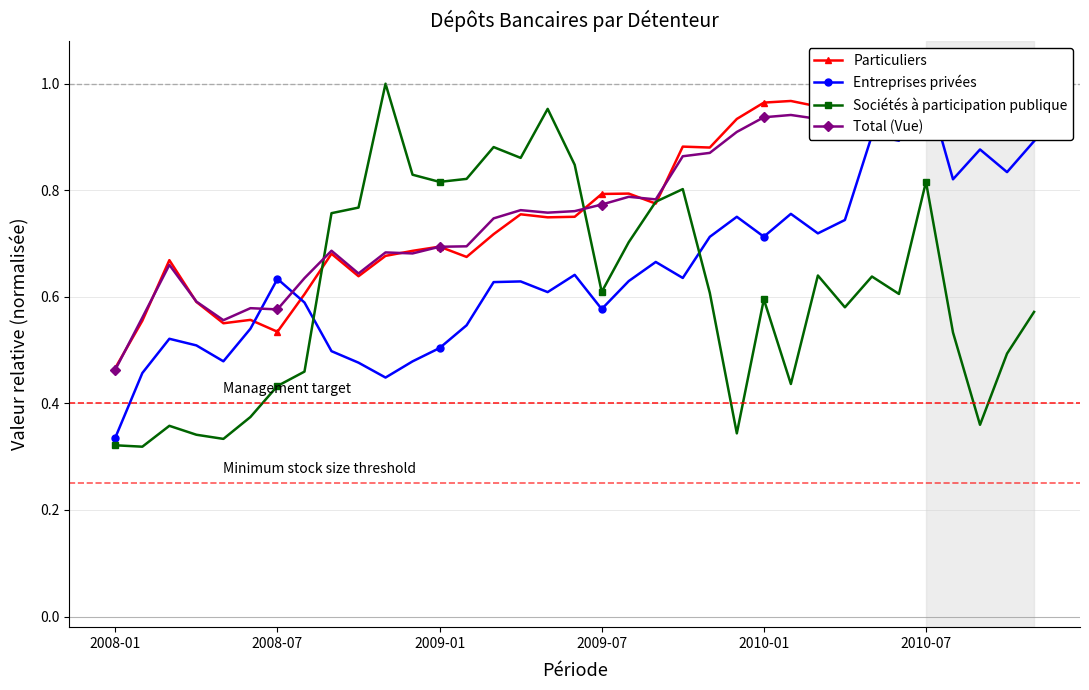

True or false: Entreprises privées has a value of 0.5 at 11.

True